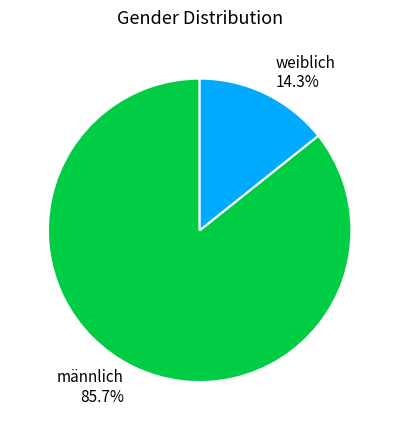

Does any single category account for the majority?

Yes